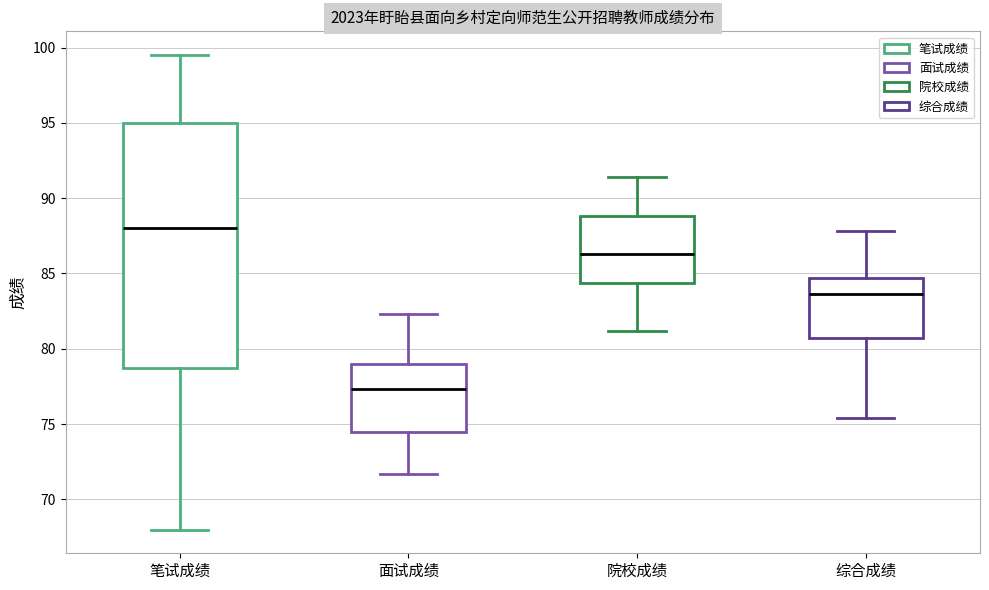

Comparing the boxes themselves (not the whiskers), which one is the tallest?

笔试成绩